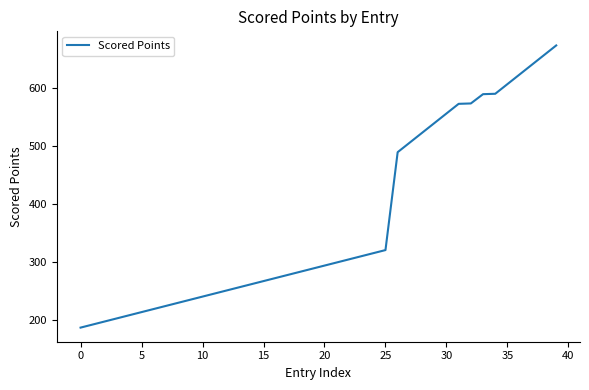

True or false: there are more than 2 points higher than both neighbors.

False